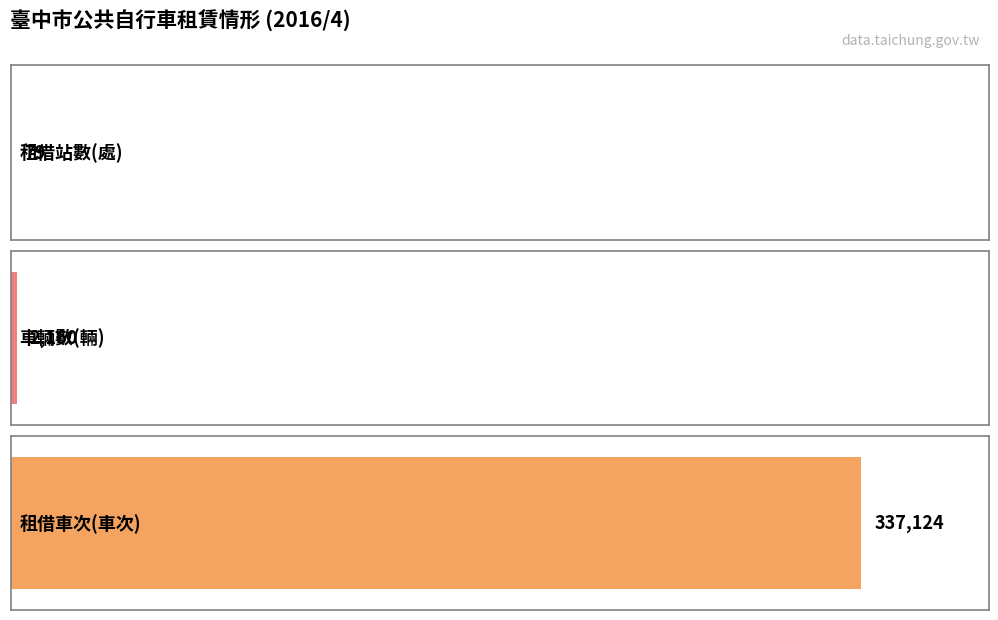

True or false: the data shows 3780 at 車輛數(輛).

False